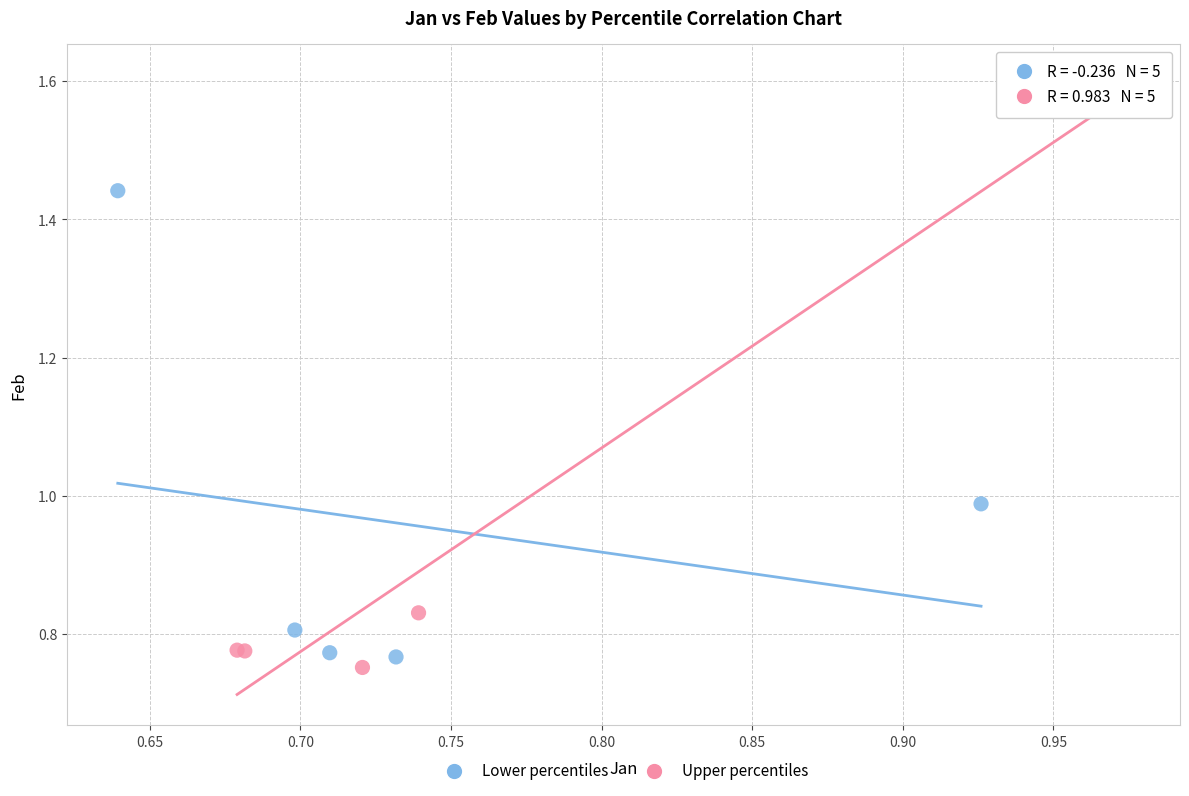

What are all the series names shown in the legend?

Lower percentiles, Upper percentiles